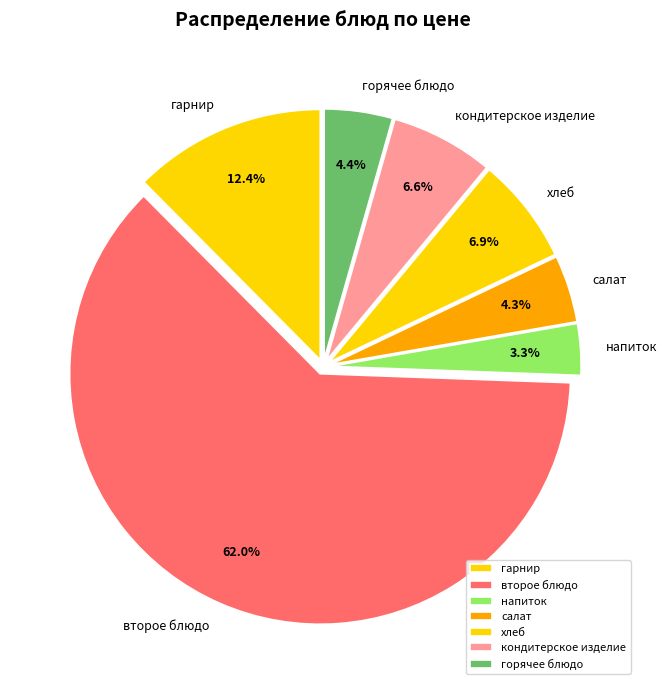

What percentage do горячее блюдо and гарнир together represent?

16.8%